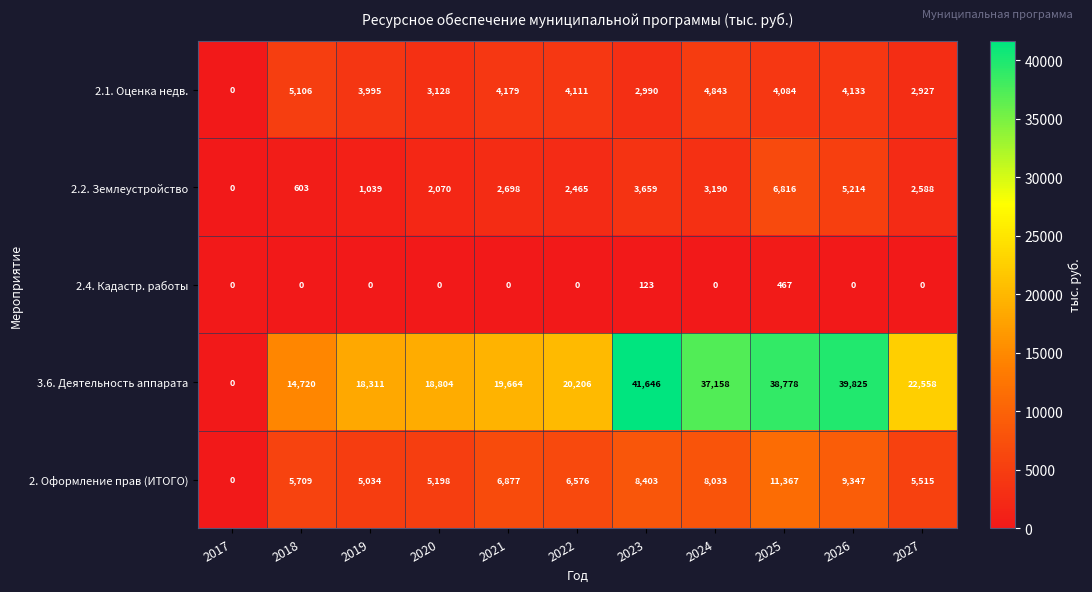

At which label does 2.2. Землеустройство first exceed 2588?

2021